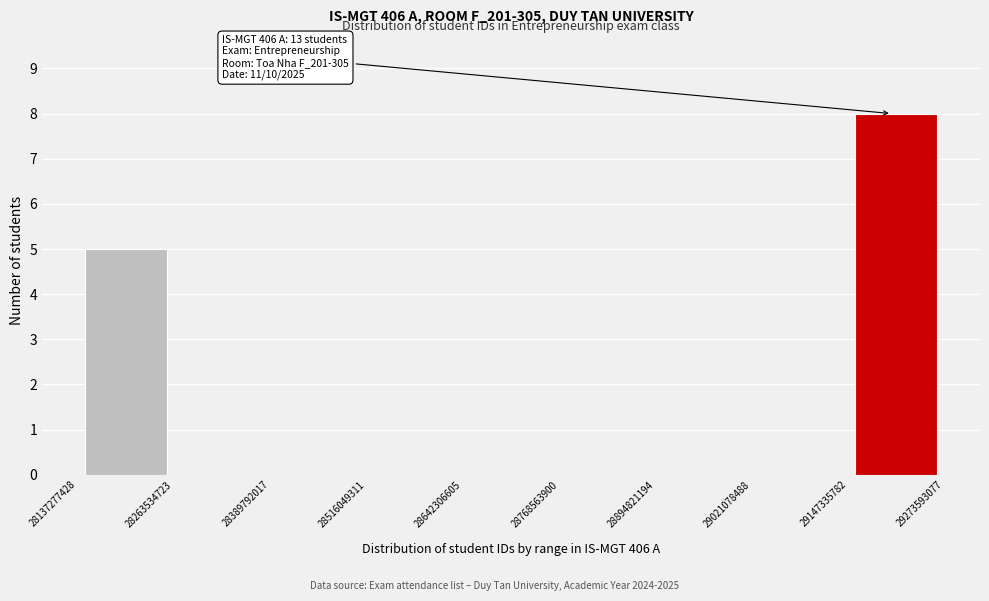

Over which range of the x-axis is the bar tallest?

29147335782 to 29273593077